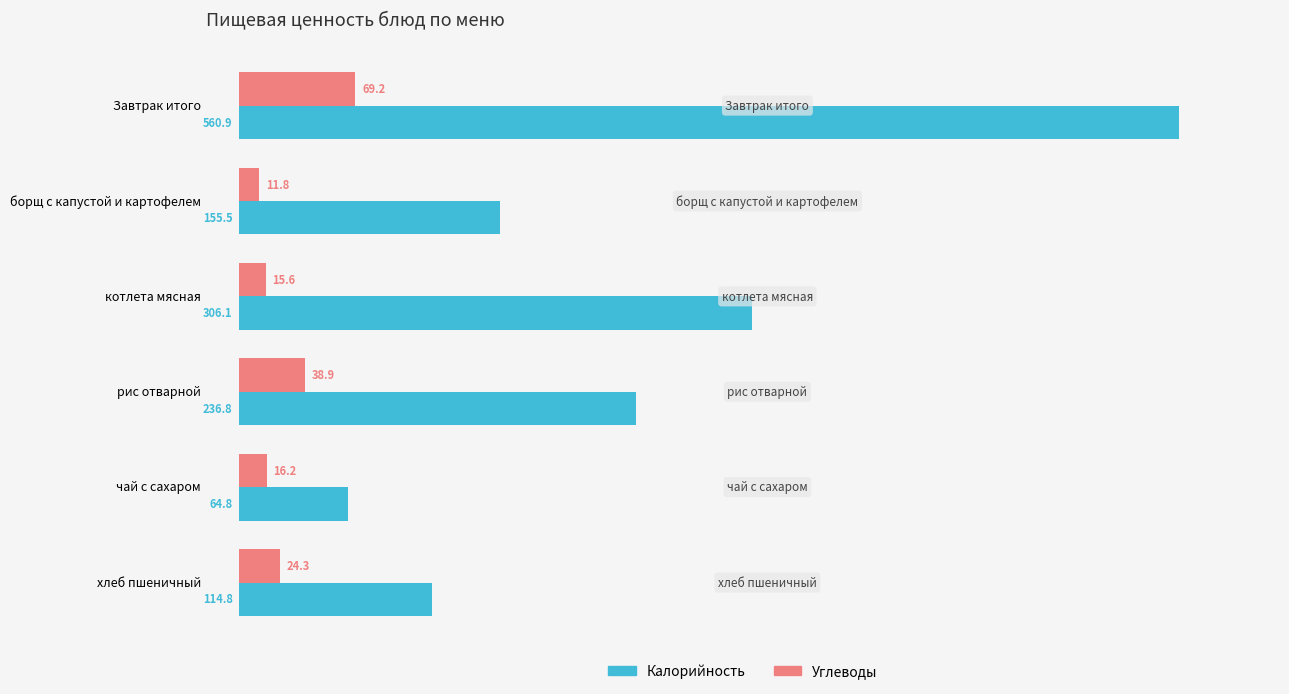

What is the difference between the maximum and minimum values in the Калорийность series?

496.1